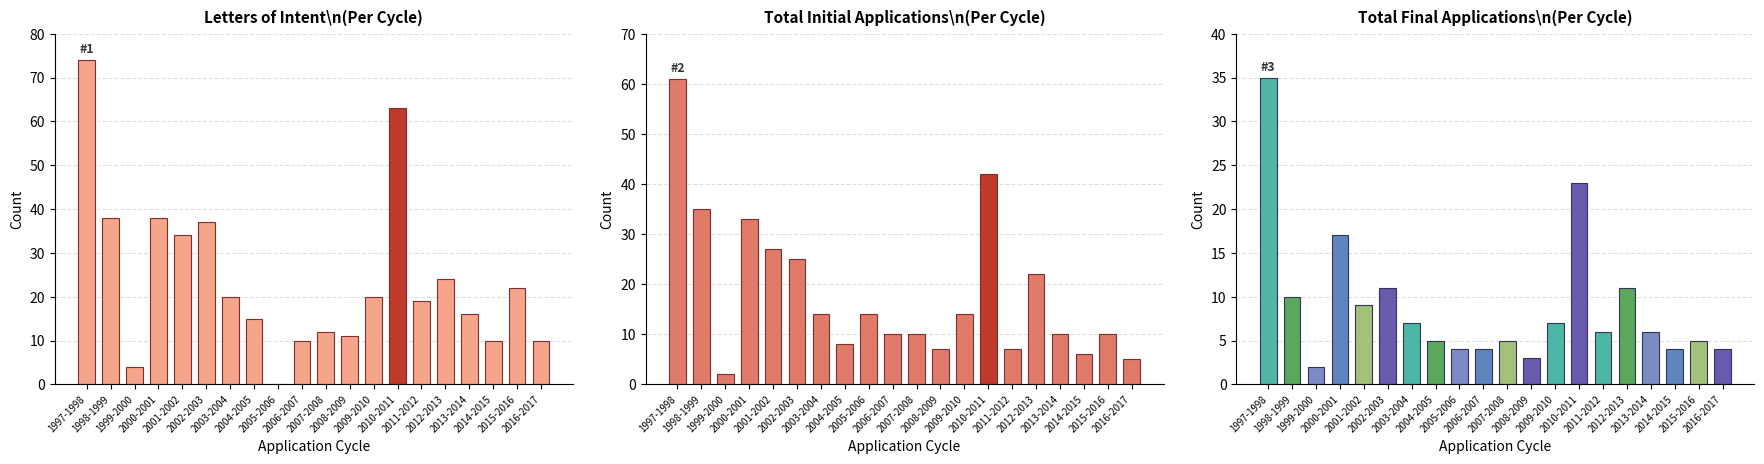

What is the difference between the highest and lowest values at 1998-1999?

28